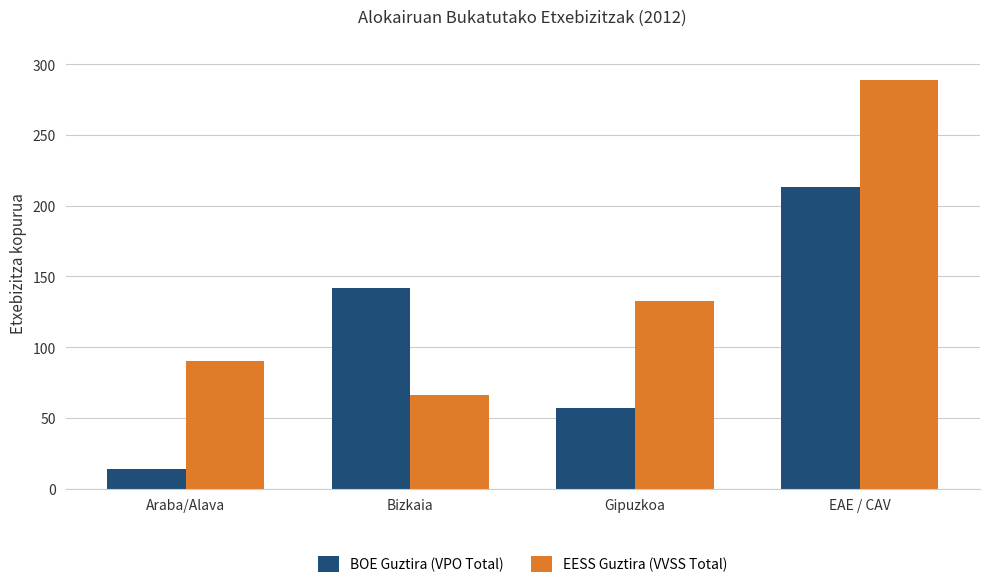

Does the chart contain any negative values?

No